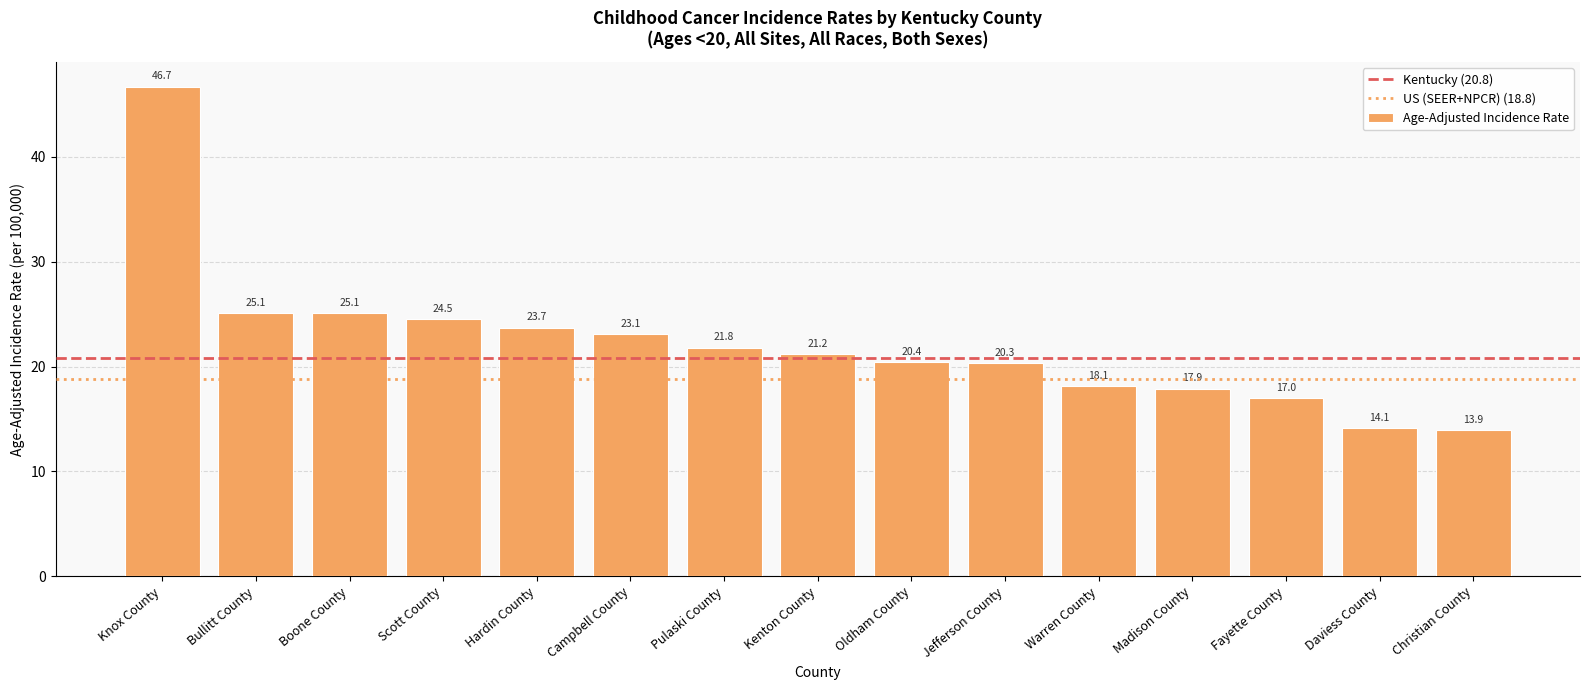

What is the difference between the values at Boone County and Warren County?

7.0